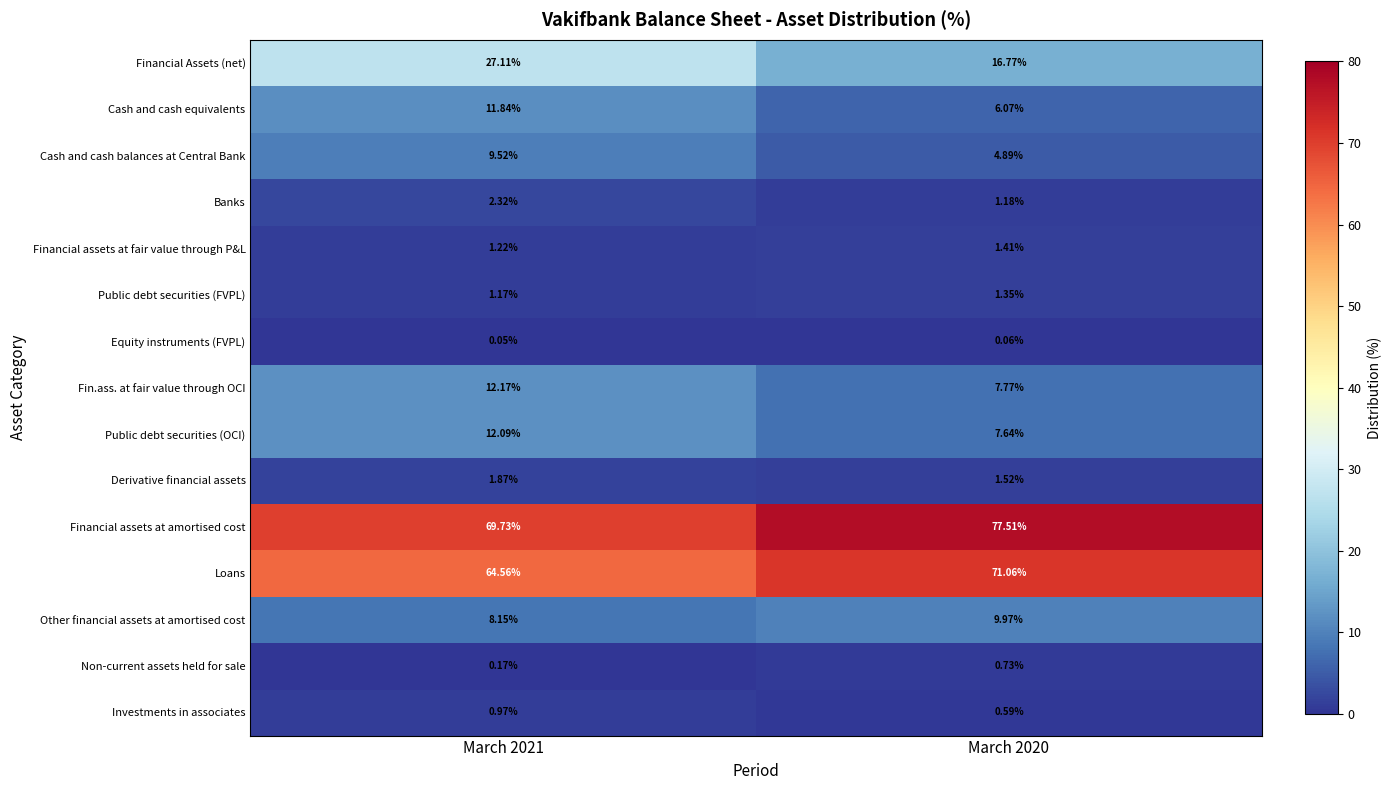

How many distinct data groups are displayed?

15